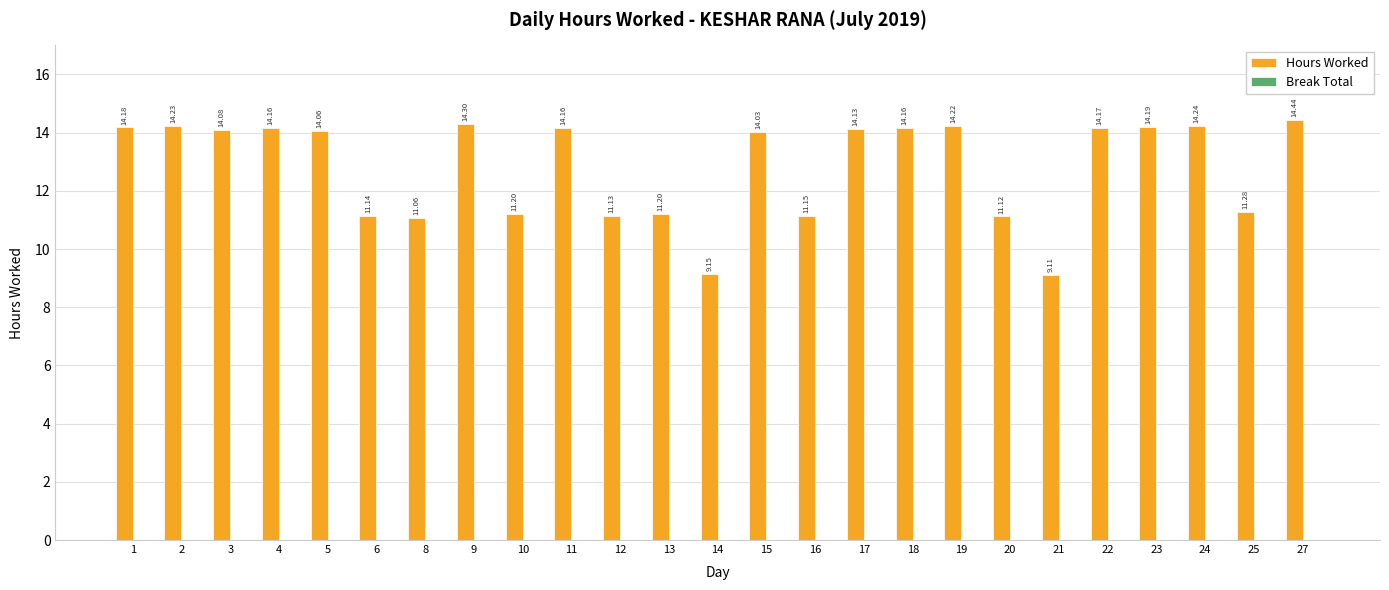

What is the change in value from 19 to 21?

-5.1